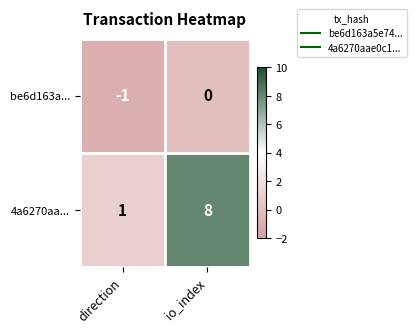

At how many categories does at least one series exceed 4?

1